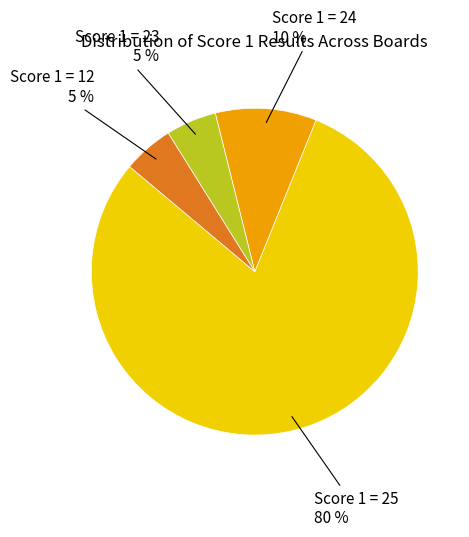

Is there a majority slice in this chart?

Yes